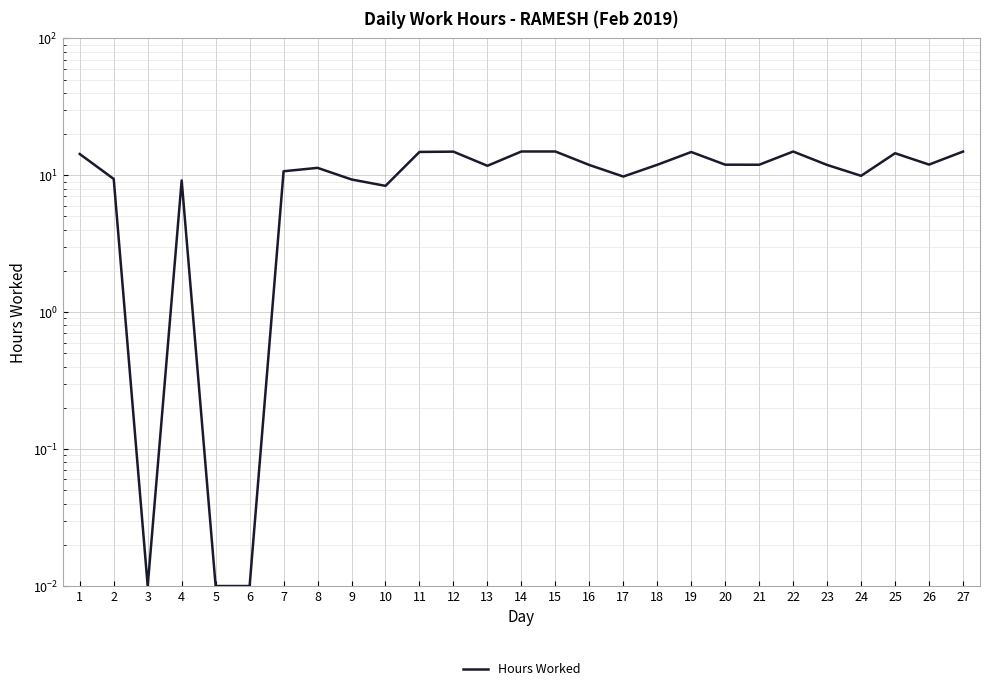

Reading right to left, what are all the values shown in this chart?

14.9	12.0	14.5	9.9	11.9	14.9	11.9	11.9	14.8	11.9	9.8	11.9	14.9	14.9	11.7	14.9	14.8	8.4	9.3	11.3	10.7	0.0	0.0	9.2	0.0	9.4	14.3